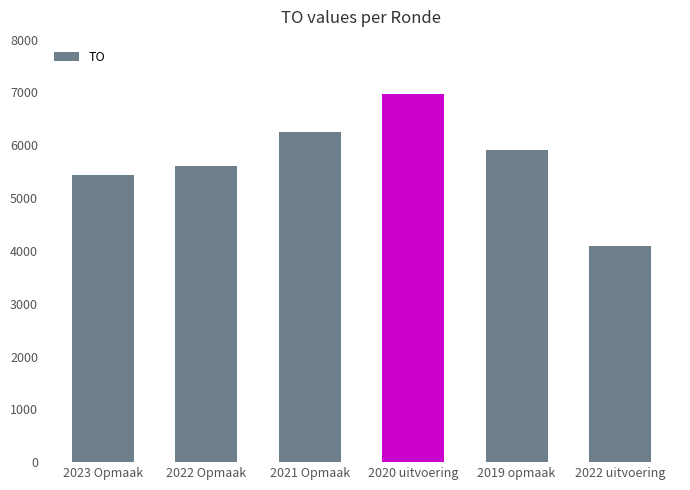

Rank the categories by value from lowest to highest.

2022 uitvoering, 2023 Opmaak, 2022 Opmaak, 2019 opmaak, 2021 Opmaak, 2020 uitvoering